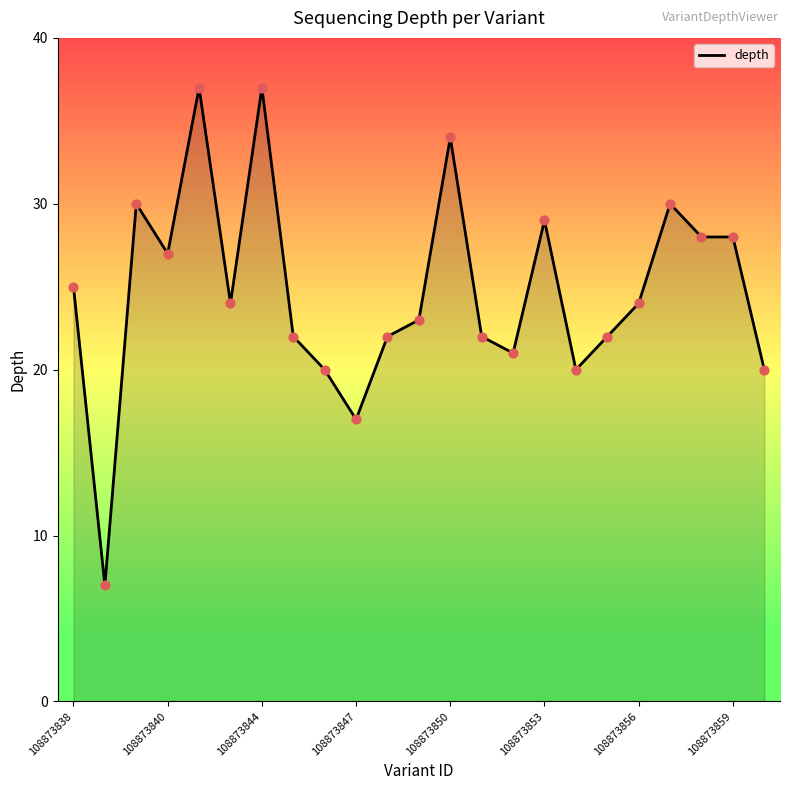

What is the change in value from 108873840 to 108873844?

+10